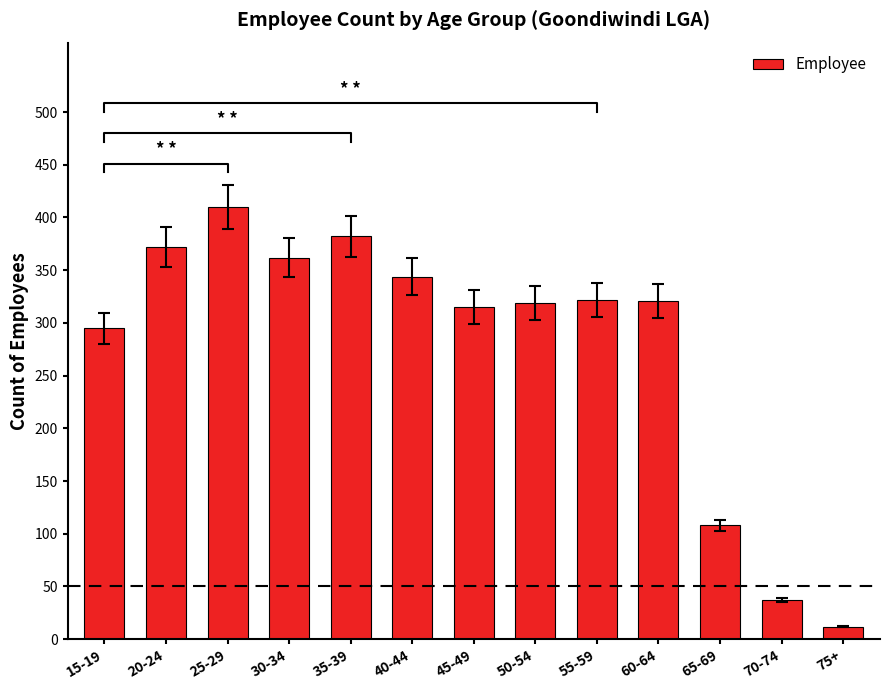

What is the average value?

277